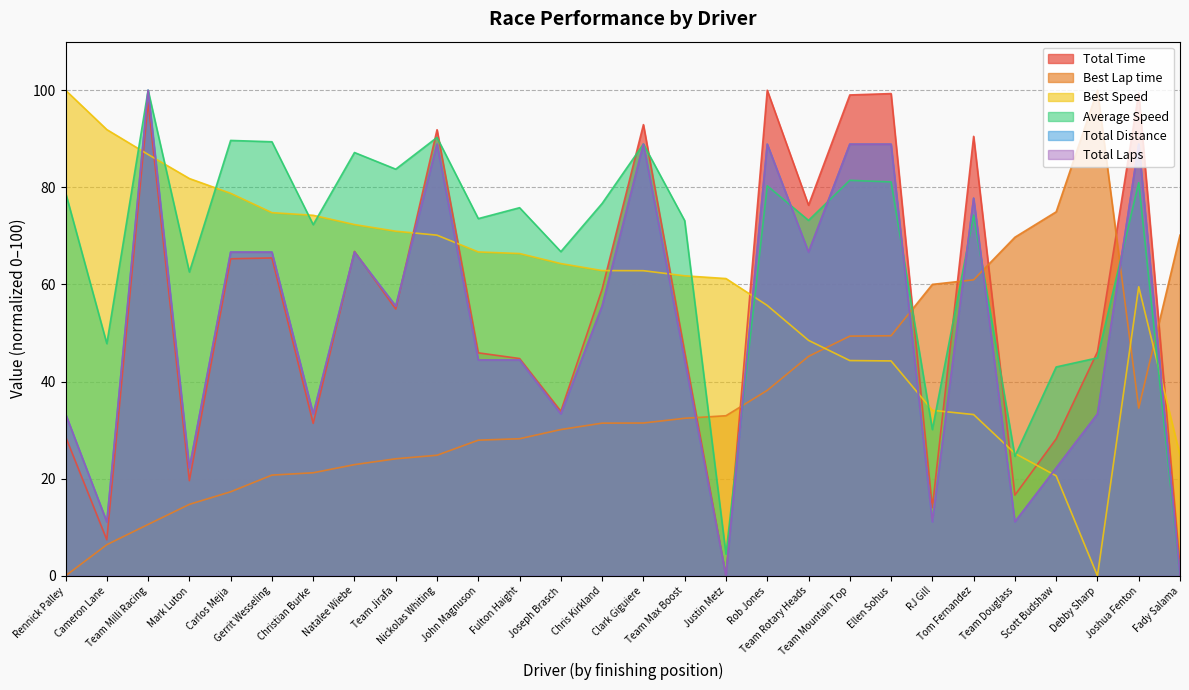

True or false: Total Laps has a value of 16.0 at Debby Sharp.

False